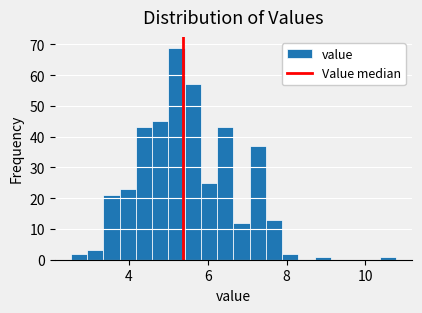

Around what value on the x-axis is the tallest bar? Give the approximate position of its centre, as read against the axis.

5.2